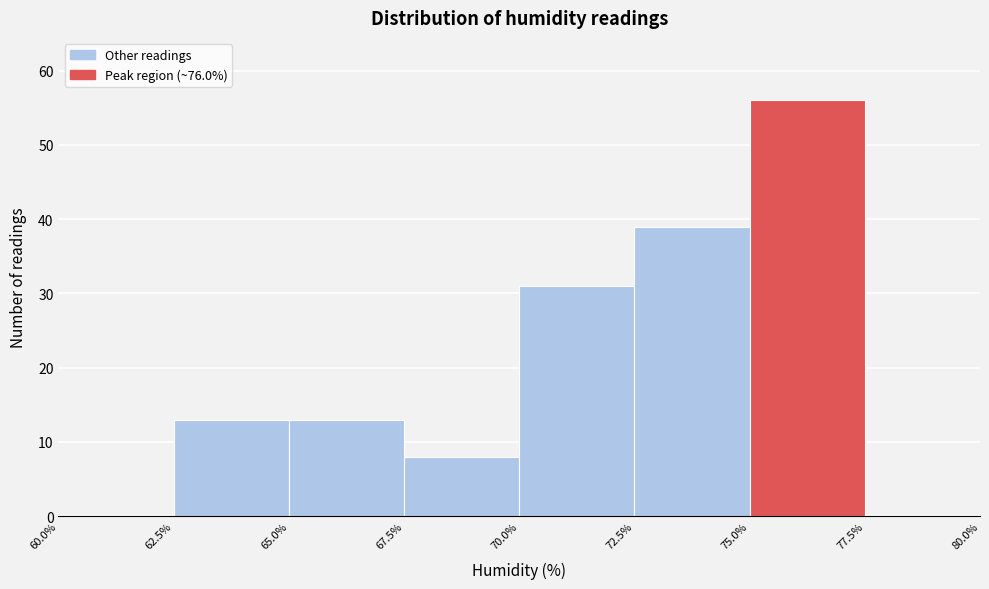

Reading left to right, transcribe this chart: for each bar, give the range it covers on the x-axis and its height. The values are not printed on the chart, so give them approximately, as read against the axis.

60.0% to 62.5%: 0
62.5% to 65.0%: 13
65.0% to 67.5%: 13
67.5% to 70.0%: 8
70.0% to 72.5%: 31
72.5% to 75.0%: 39
75.0% to 77.5%: 56
77.5% to 80.0%: 0